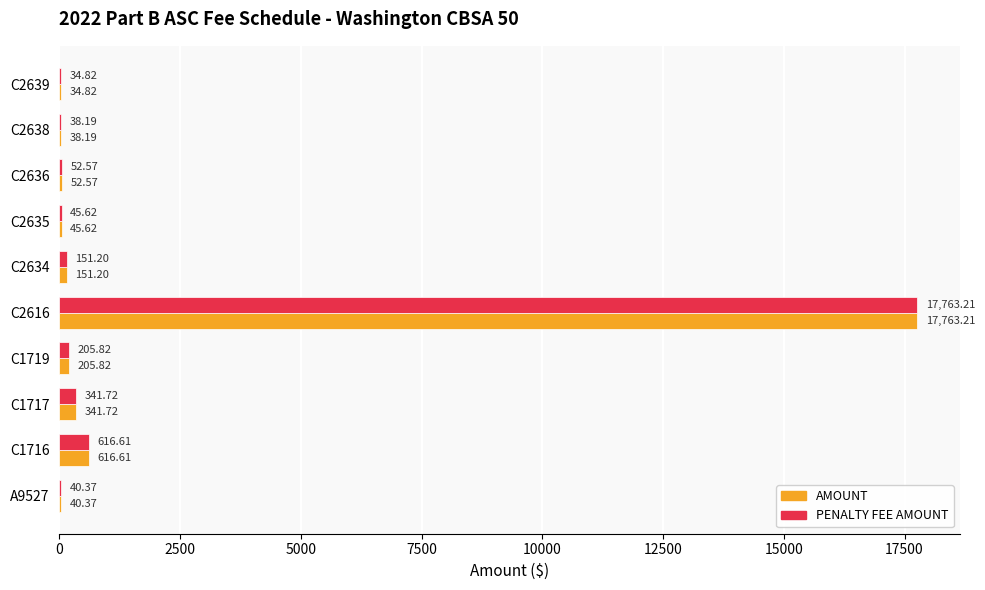

At which category is the sum across all series the highest?

C2616